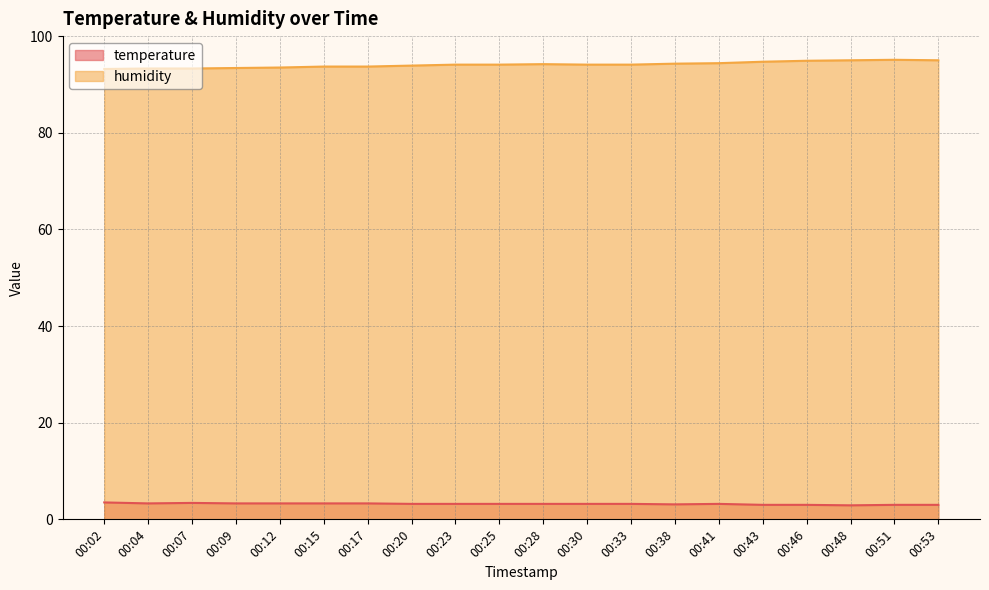

True or false: humidity and temperature cross at least once.

False